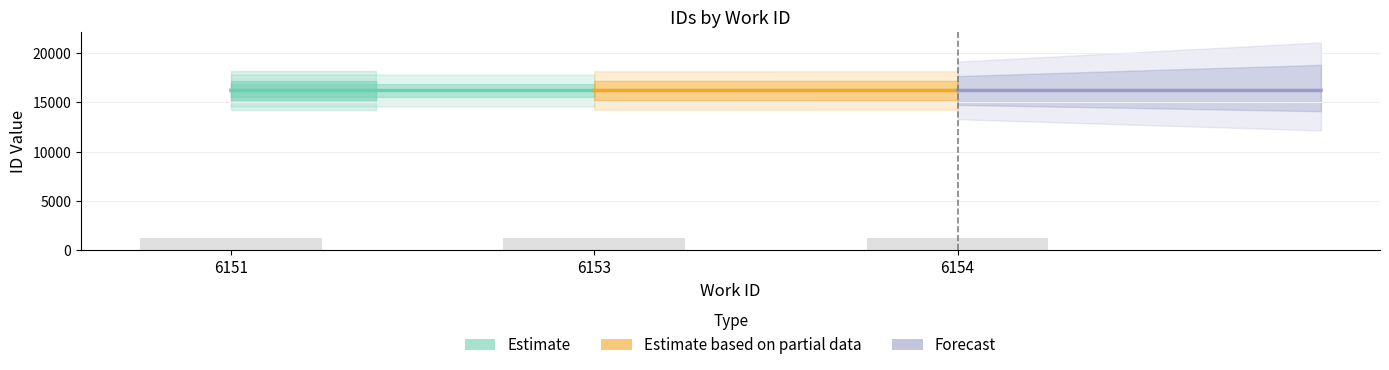

Count the number of data series in this chart.

1